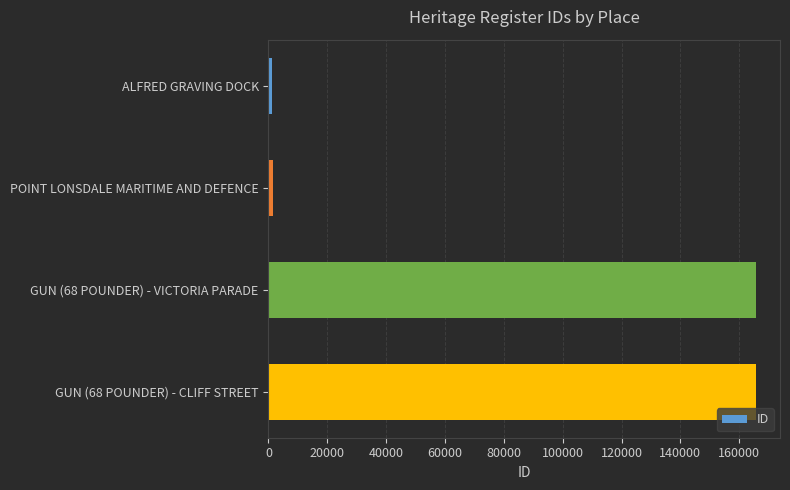

Count the number of data series in this chart.

1